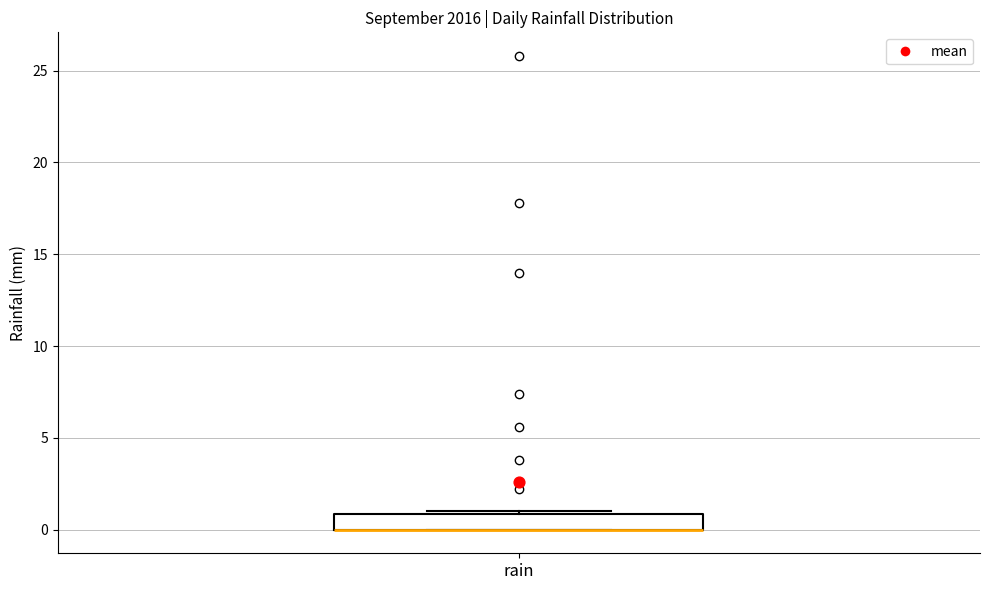

Read this box plot against the y-axis: the position of the median line, the range covered by the box, and the ends of both whiskers. The values are not printed on the chart, so give them approximately, as read against the axis.

median 0 (drawn on the box's lower edge), box 0 to 1, whiskers 0 to 1 (just above the box's upper edge)